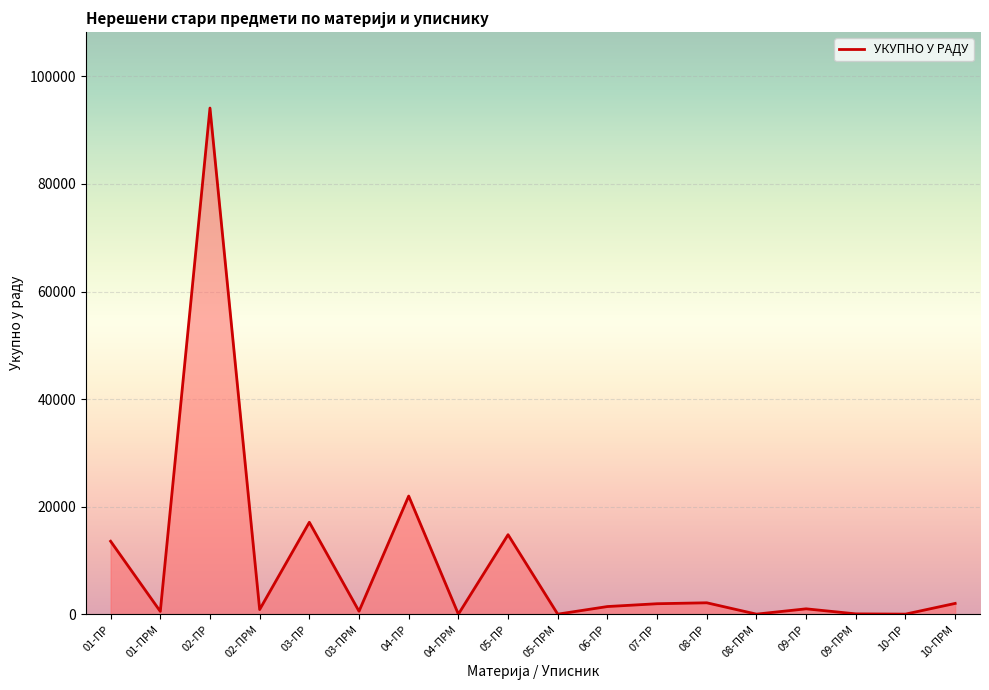

Which label corresponds to the largest value in the chart?

02-ПР